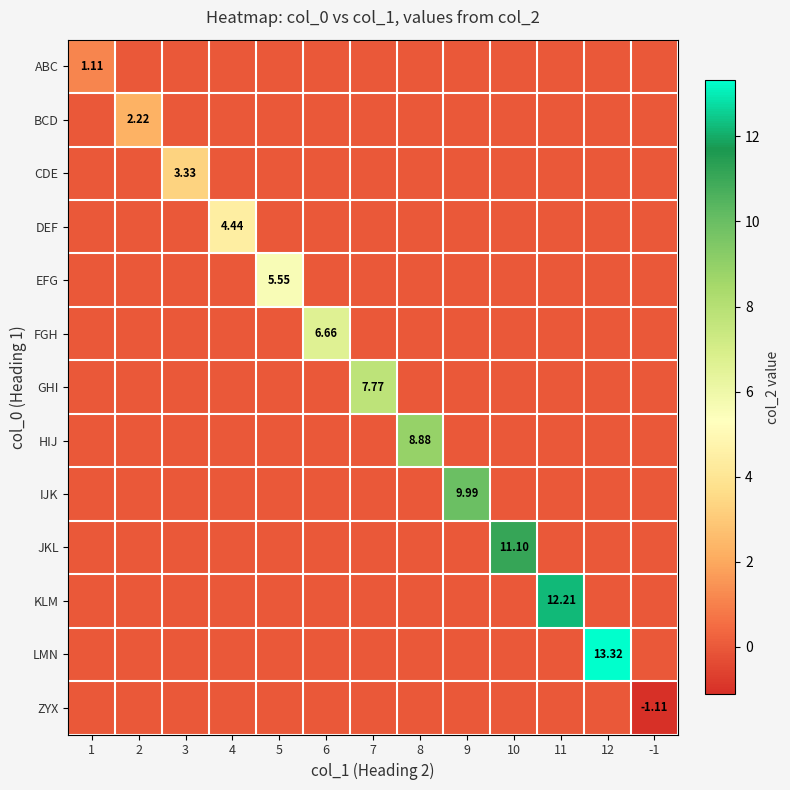

How many series are shown in this chart?

13